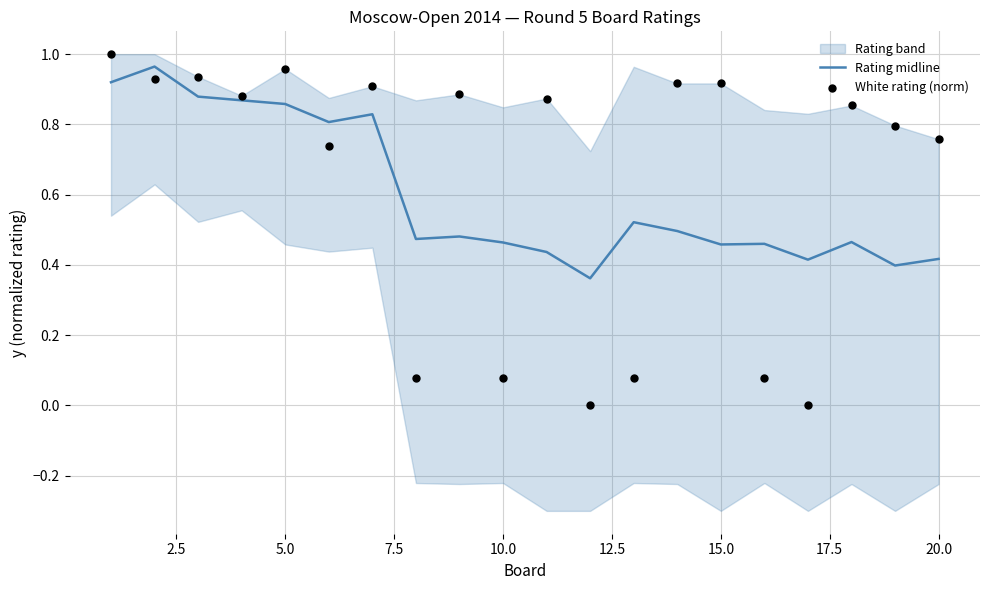

Which series reaches the maximum Y coordinate?

White rating (norm)